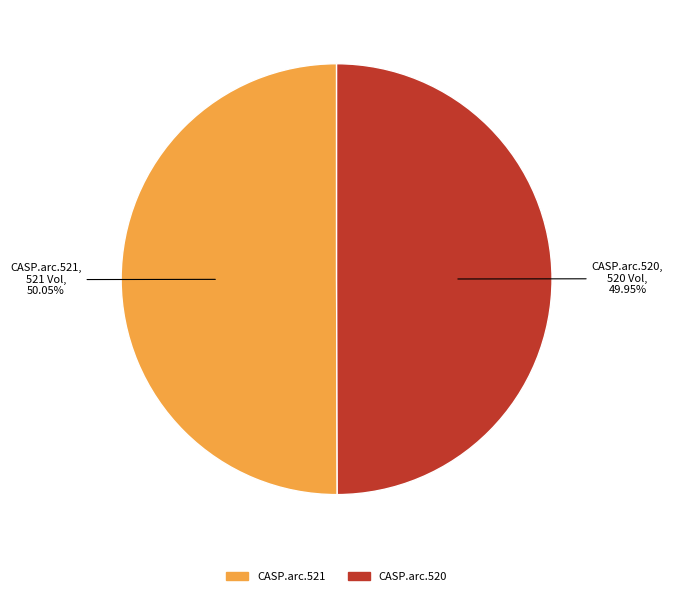

To the nearest percent, what portion does CASP.arc.520 represent?

50%